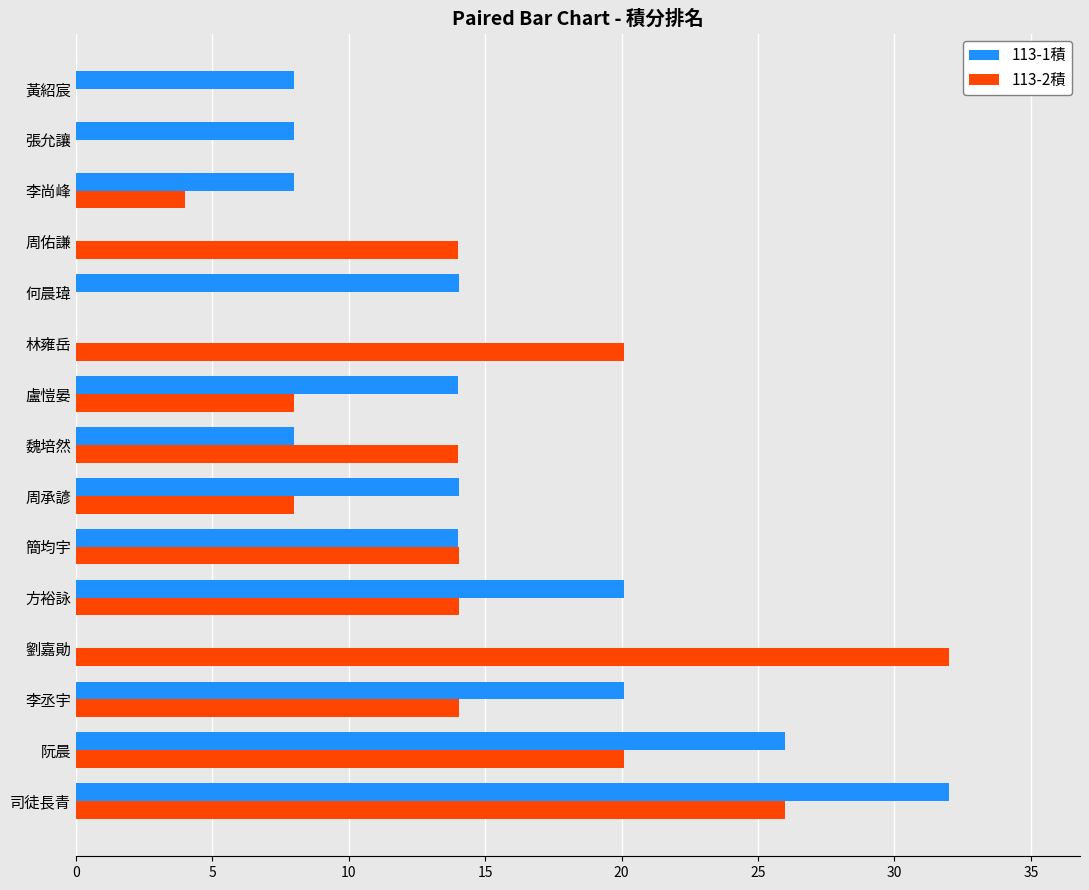

At which category is the sum across all series the highest?

司徒長青